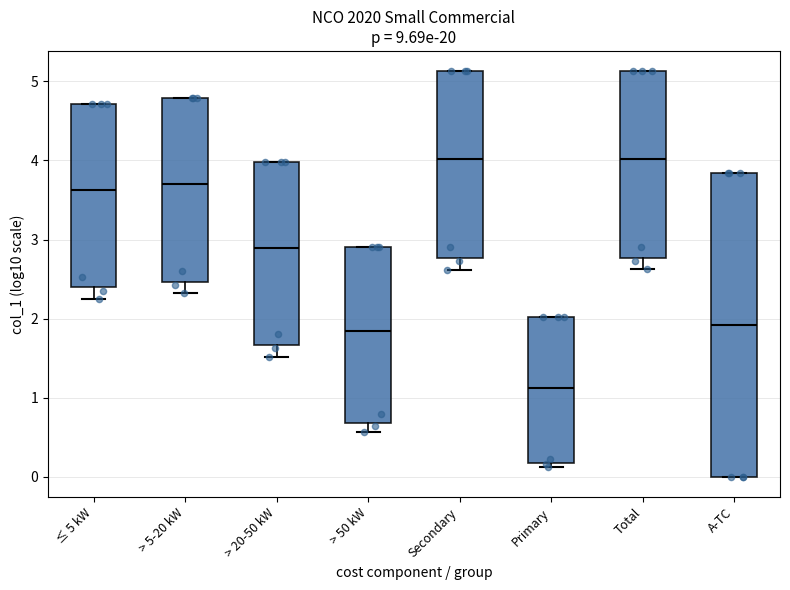

Reading left to right, read every box against the y-axis: the position of its median line, the range the box covers, and the ends of its whiskers. The values are not printed on the chart, so give them approximately, as read against the axis.

≤ 5 kW: median 3.6, box 2.4 to 4.7, whiskers 2.2 to 4.7
> 5-20 kW: median 3.7, box 2.5 to 4.8, whiskers 2.3 to 4.8
> 20-50 kW: median 2.9, box 1.7 to 4.0, whiskers 1.5 to 4.0
> 50 kW: median 1.8, box 0.7 to 2.9, whiskers 0.6 to 2.9
Secondary: median 4.0, box 2.8 to 5.1, whiskers 2.6 to 5.1
Primary: median 1.1, box 0.2 to 2.0, whiskers 0.1 to 2.0
Total: median 4.0, box 2.8 to 5.1, whiskers 2.6 to 5.1
A-TC: median 1.9, box 0.0 to 3.8, whiskers 0.0 to 3.8